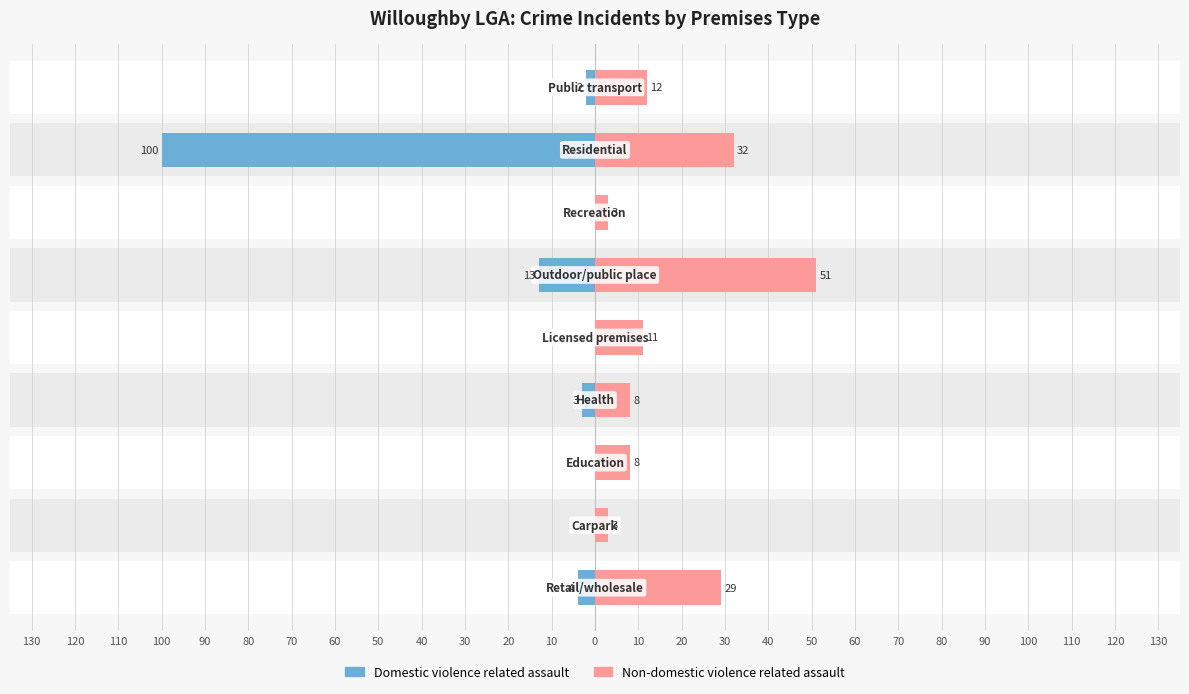

What is the difference between the highest and lowest values at 50?

14